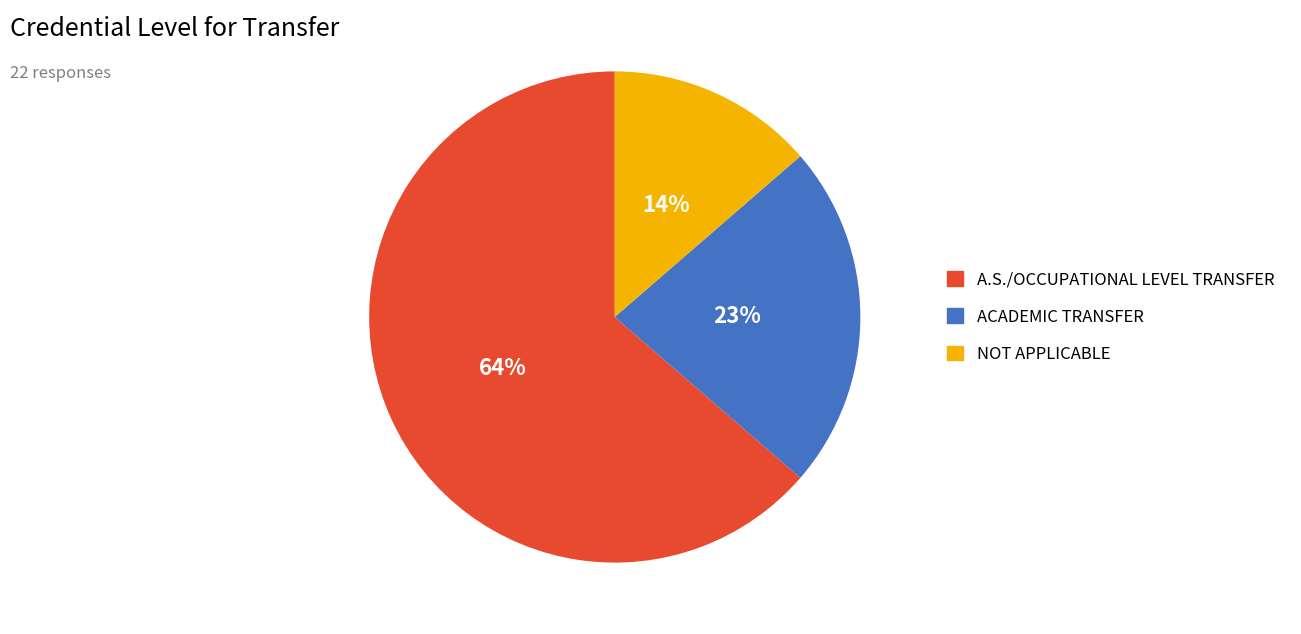

To the nearest percent, what is the difference between the largest and smallest slice percentages?

50%